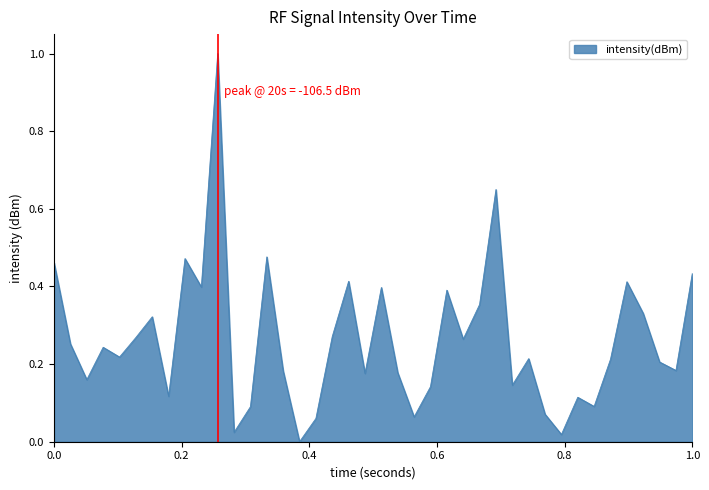

How many distinct data groups are displayed?

1